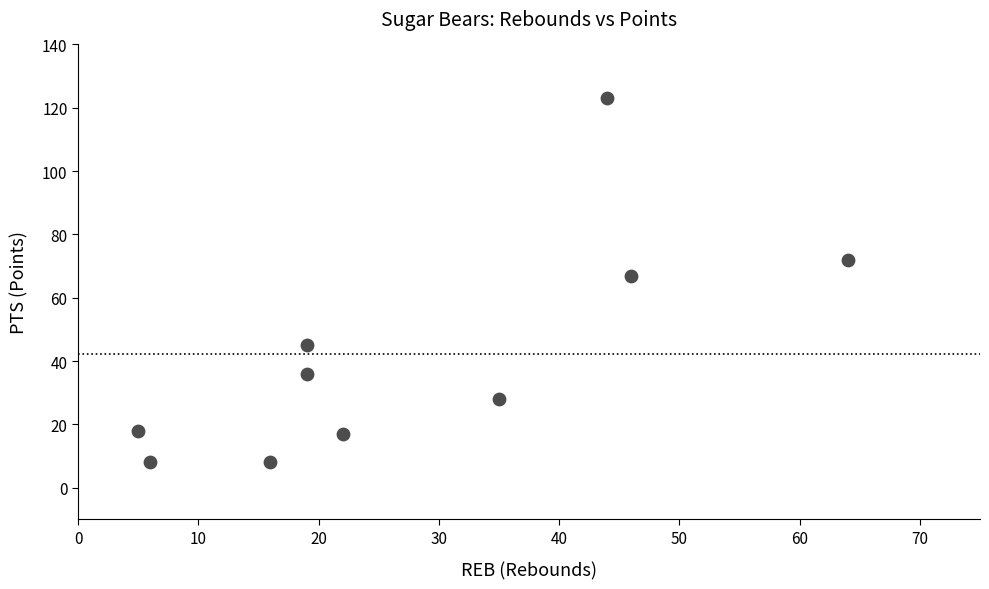

What Y value in the scatter plot is closest to 65?

67